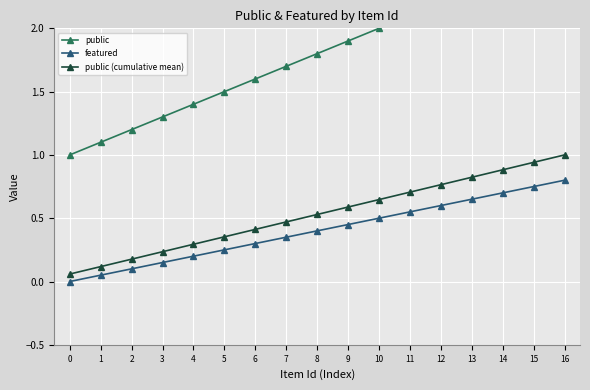

What is the difference between the featured values at 9 and 6?

0.1